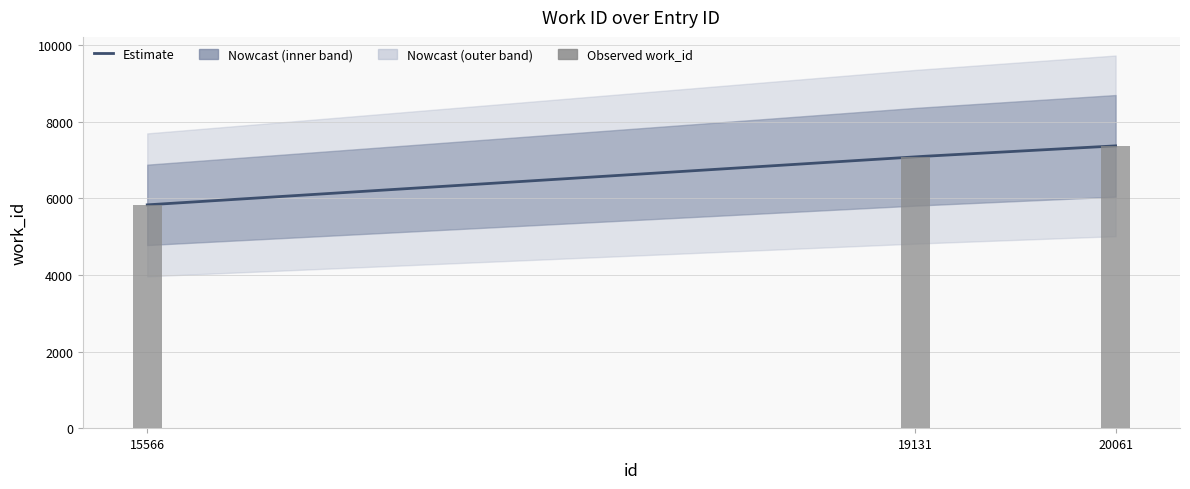

Reading left to right, what are all the values shown in this chart?

5826	7080	7365